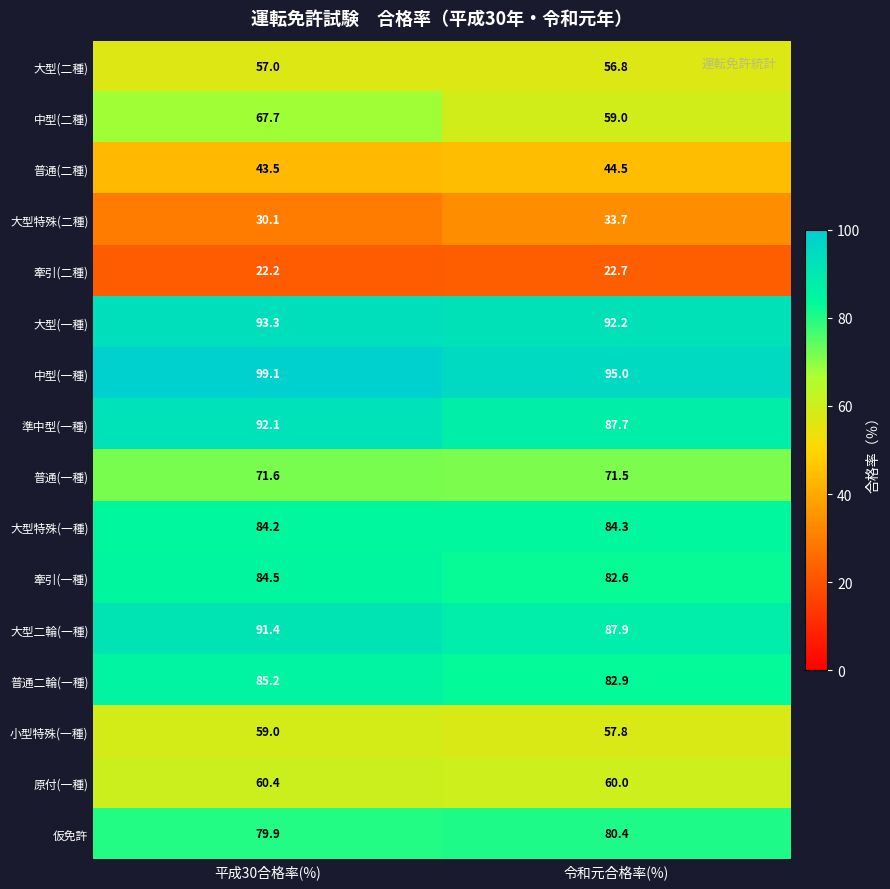

Is it true that 中型(二種) equals 67.7 at 平成30合格率(%)?

True